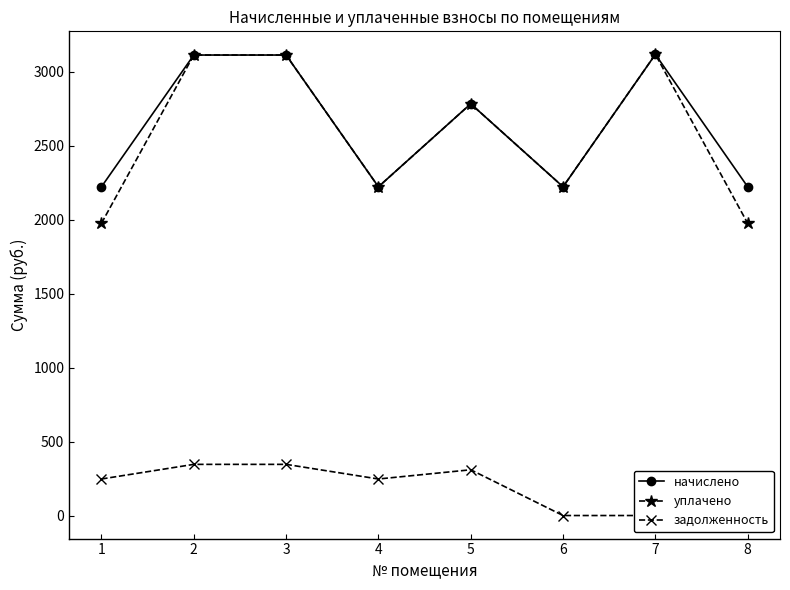

The задолженность series shows 0.0 at 7. True or false?

True